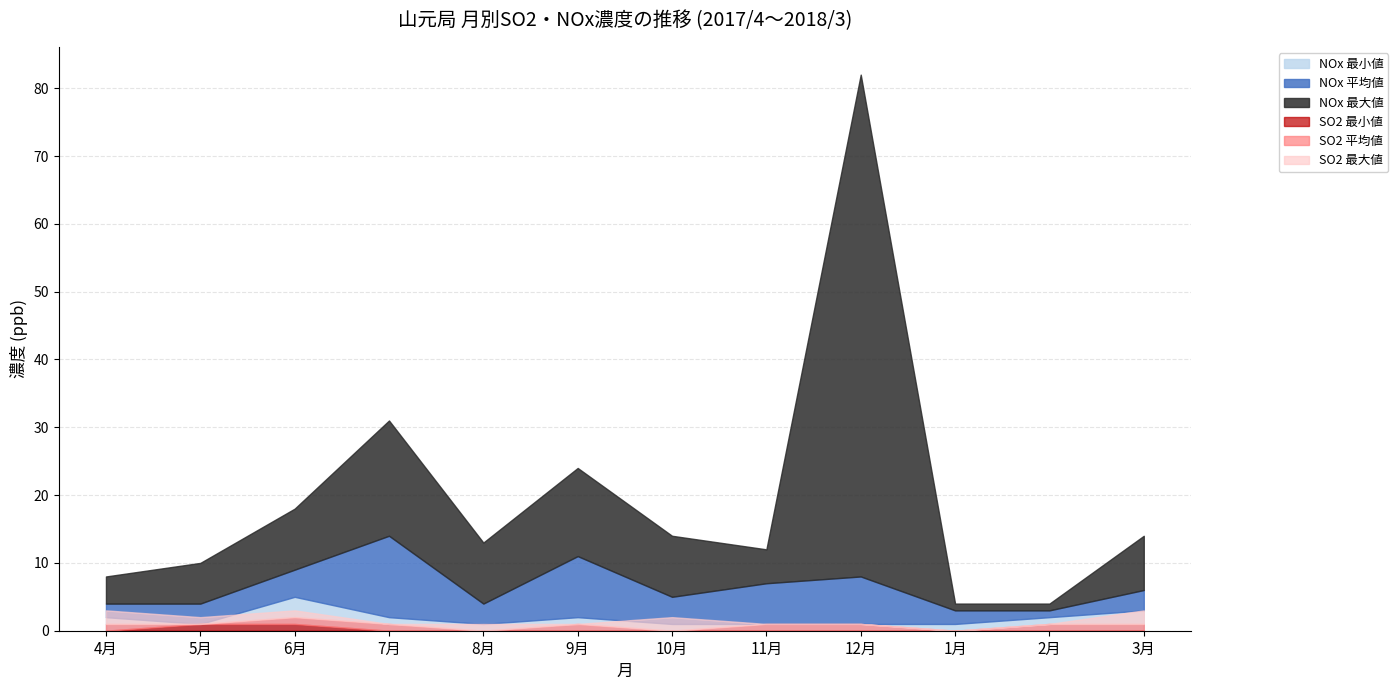

Which has a higher value, 2月 or 6月?

6月